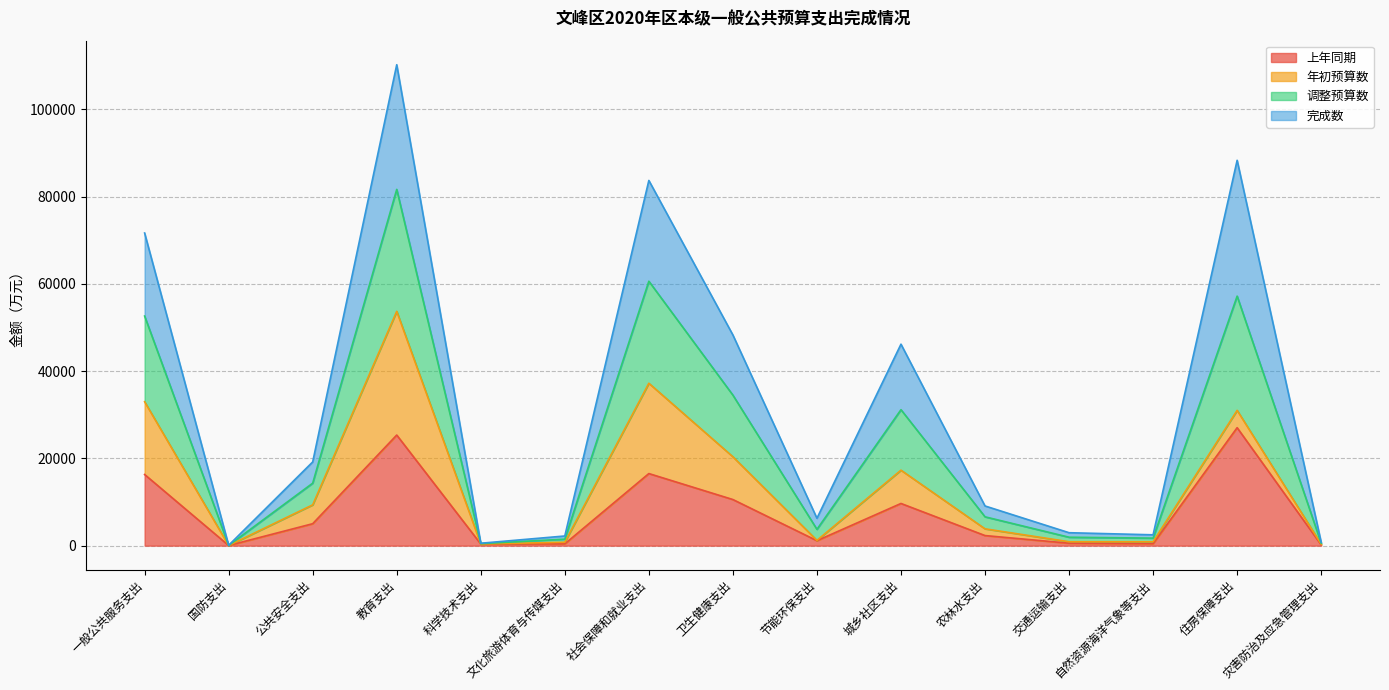

What position from the left is 文化旅游体育与传媒支出?

6